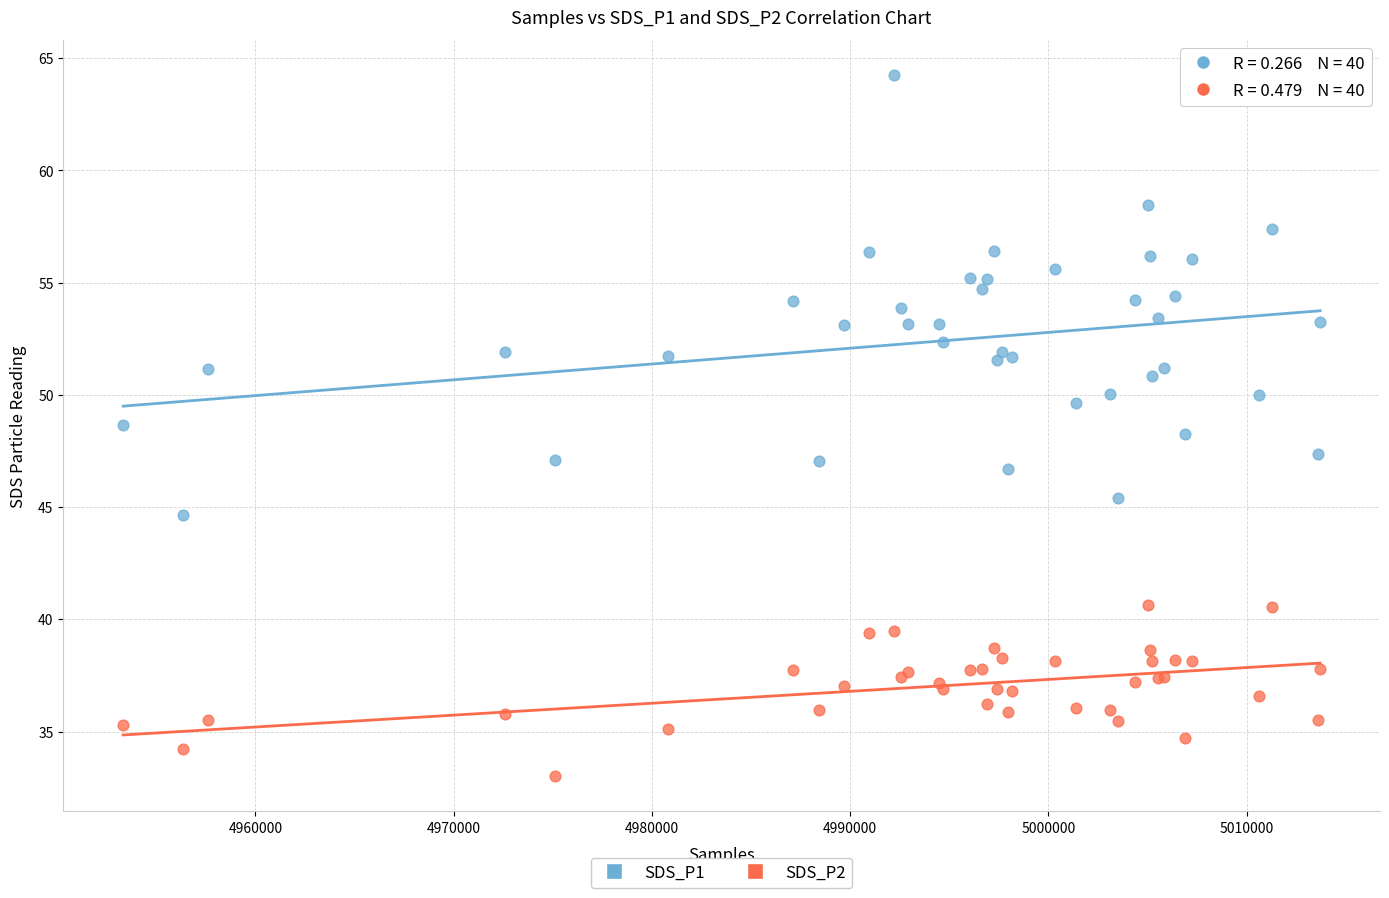

Which series reaches the minimum Y coordinate?

SDS_P2